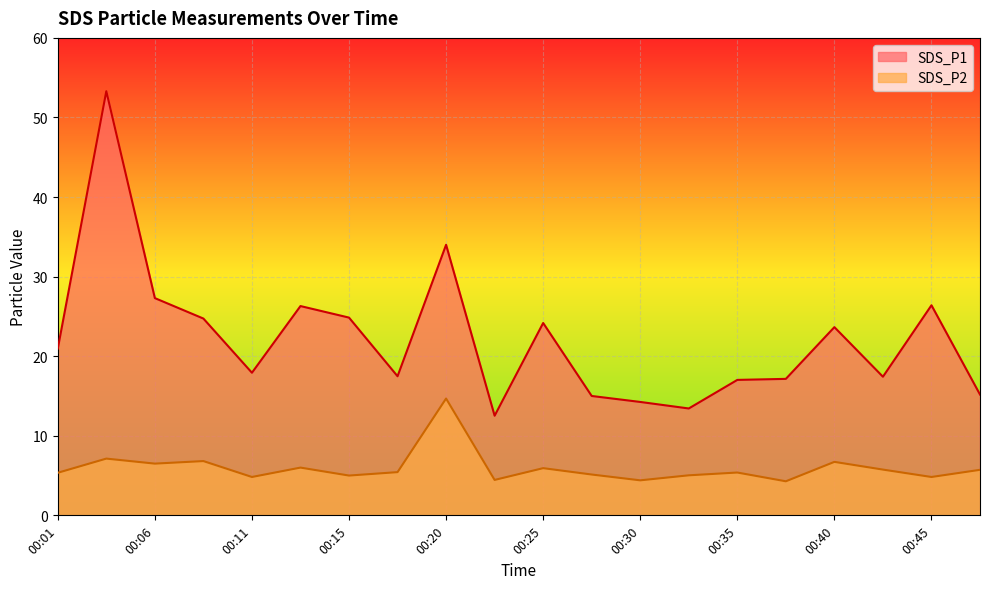

True or false: SDS_P1 and SDS_P2 intersect in this chart.

False